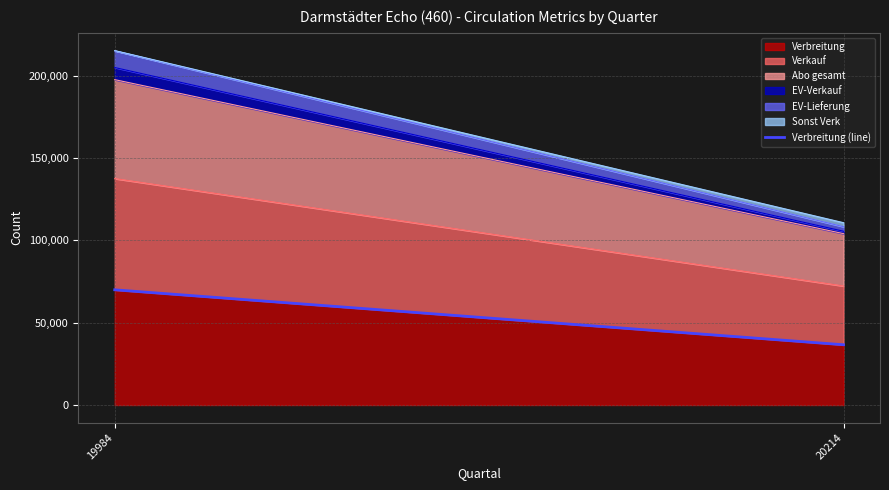

At which label is the value closest to 53311?

20214